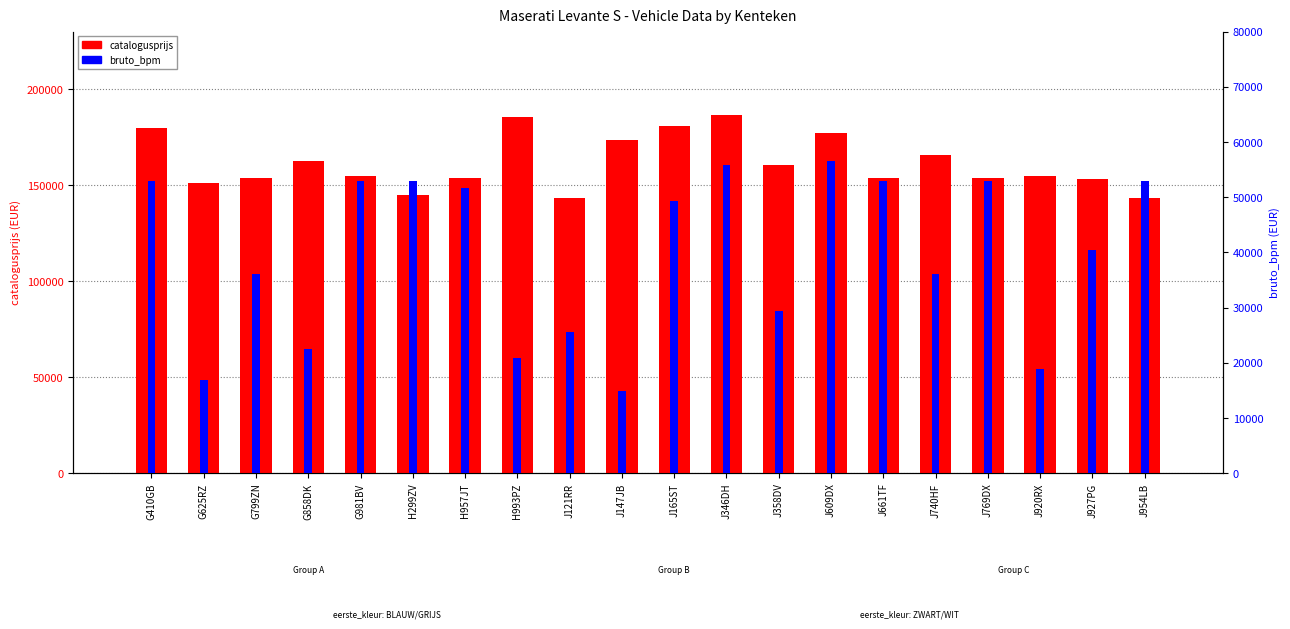

What is the sum of the catalogusprijs values at J165ST and J920RX?

335479